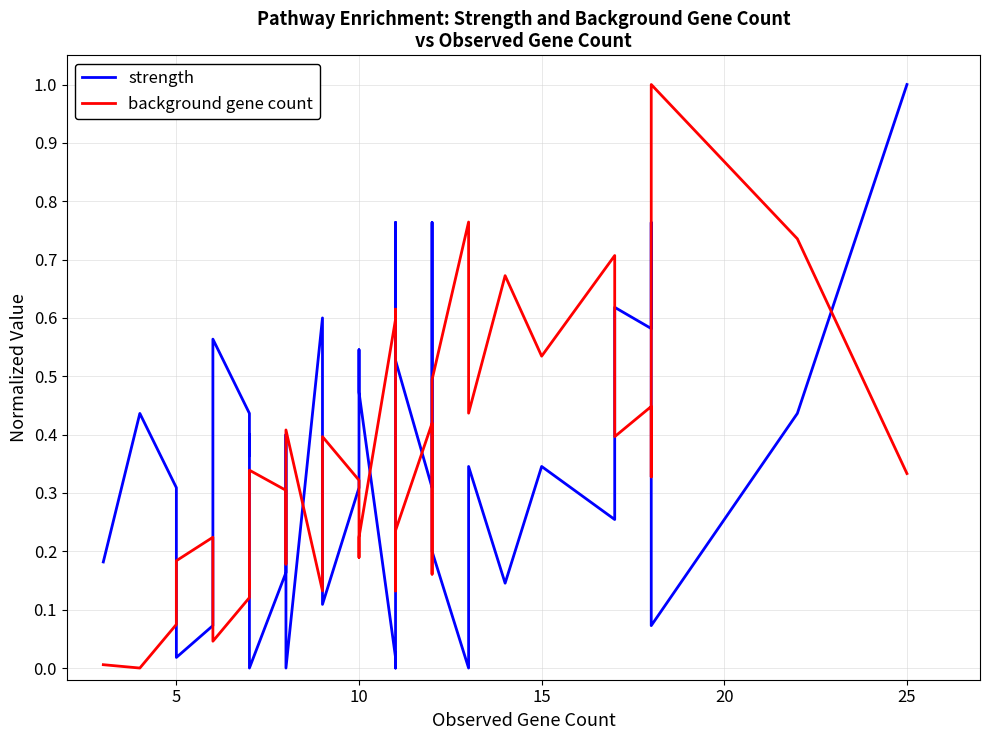

What is the difference between the second highest and second lowest values in the background gene count series?

0.8